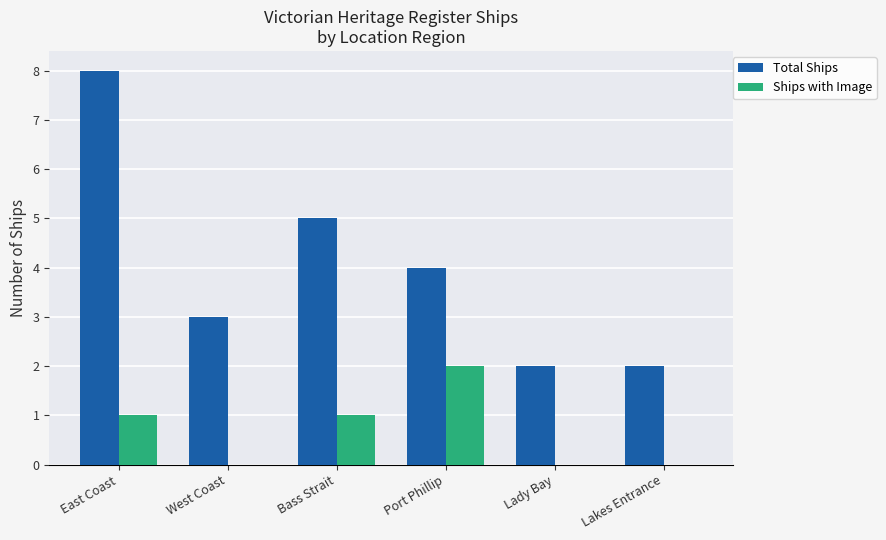

At which category is the sum across all series the highest?

East Coast